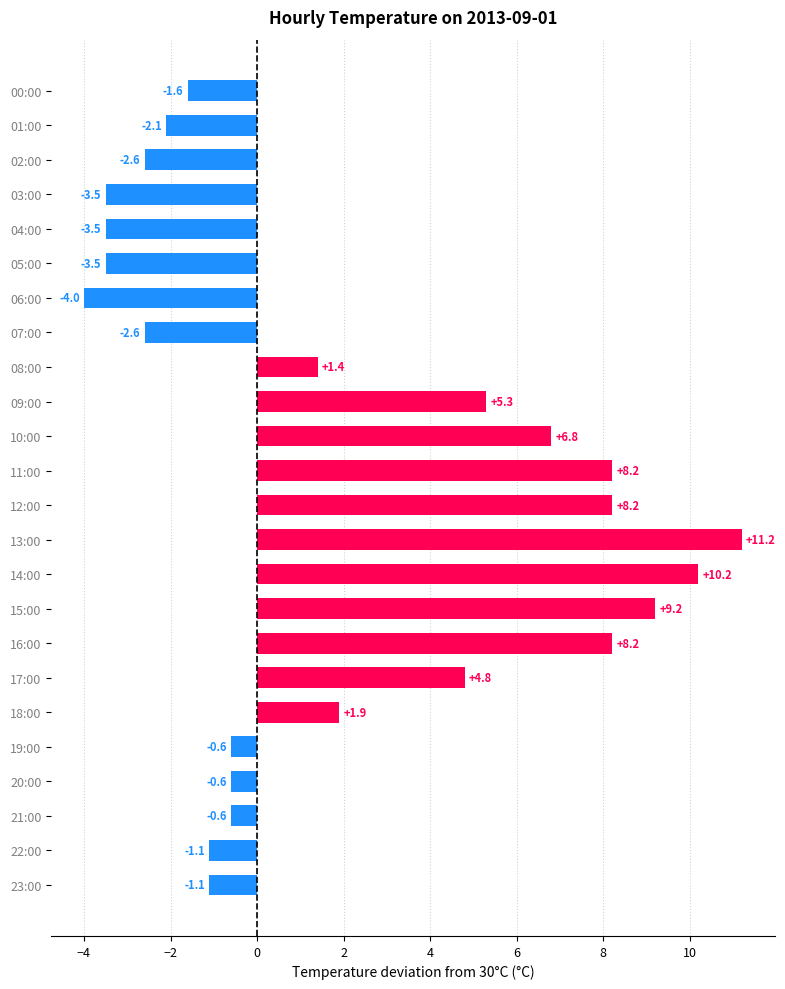

At which label is the value closest to 3?

18:00